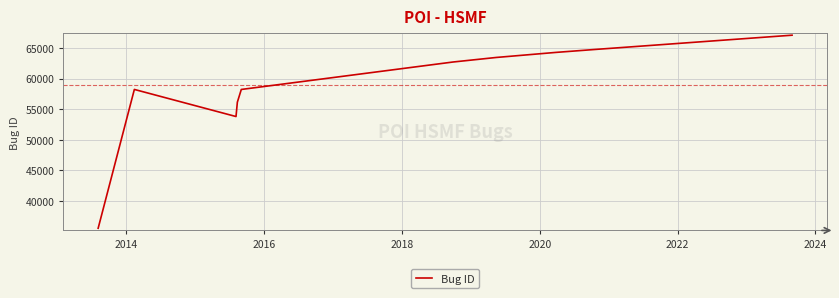

What is the greatest value displayed?

67083